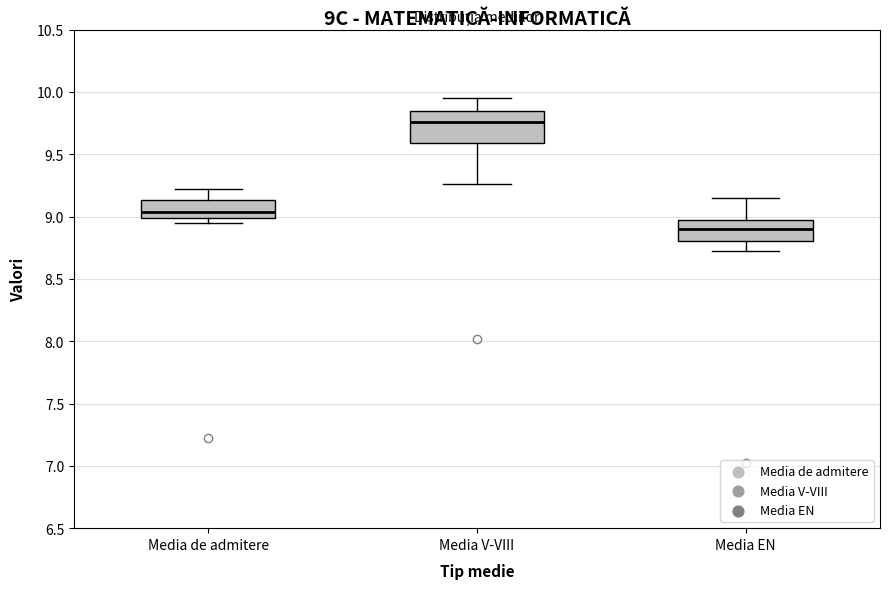

Which box has the highest median line?

Media V-VIII